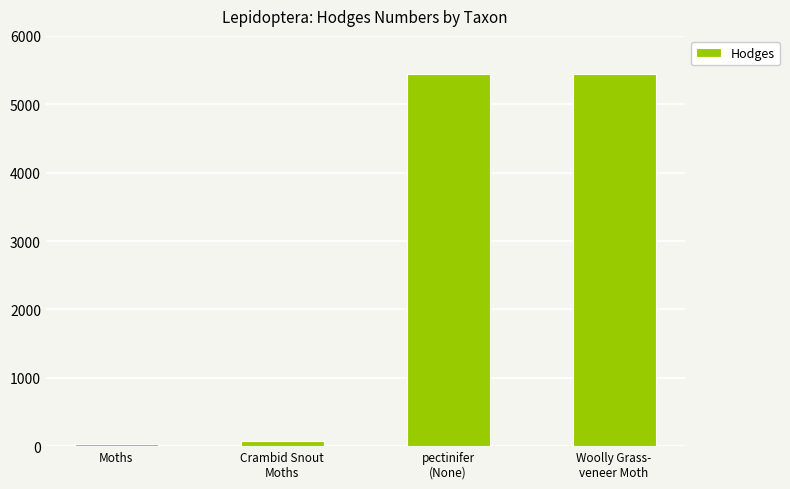

What is the average value?

2748.8